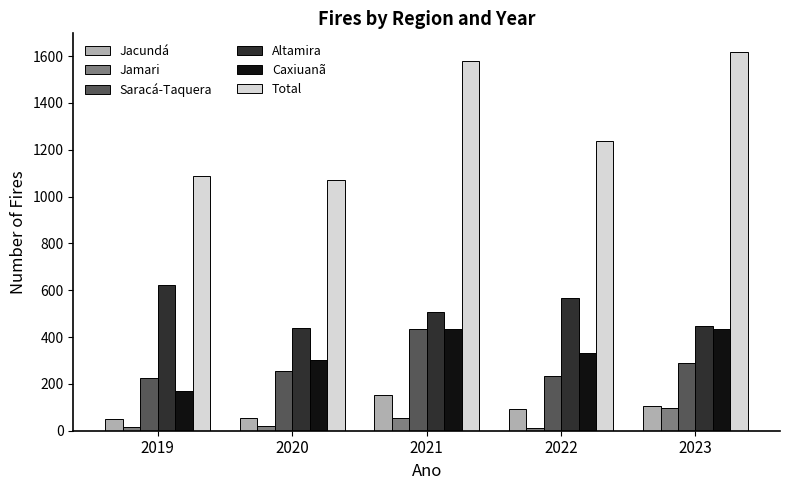

What is the total value across all series at 2022?

2472